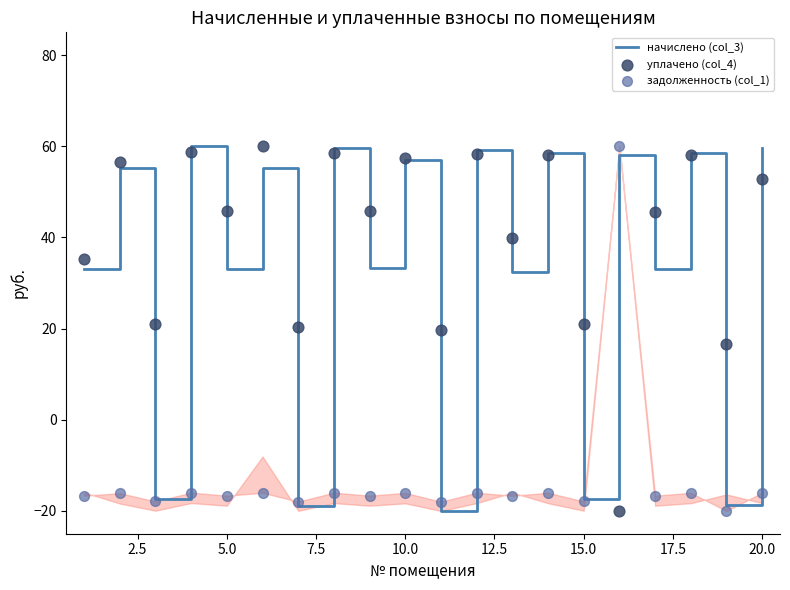

At how many categories does at least one series exceed 46?

10